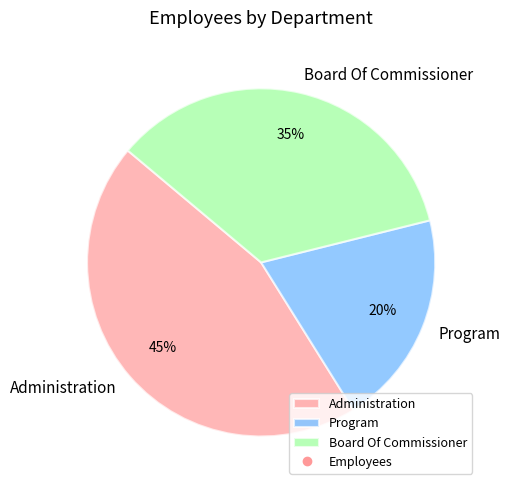

Between Administration and Program, which is larger?

Administration